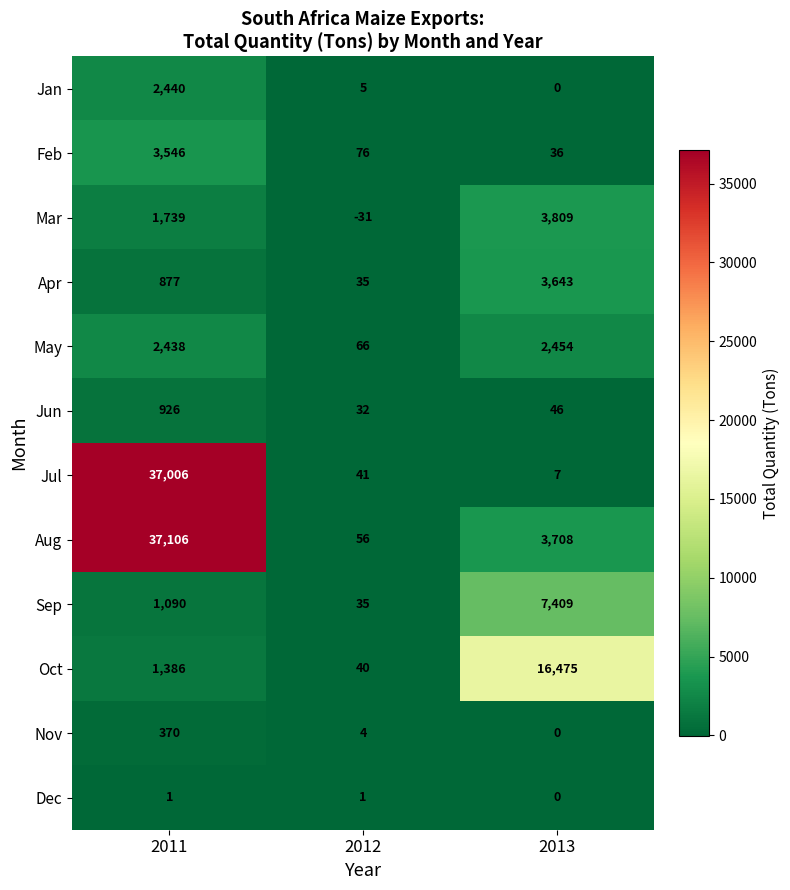

True or false: Feb has a value of 36 at 2013.

True